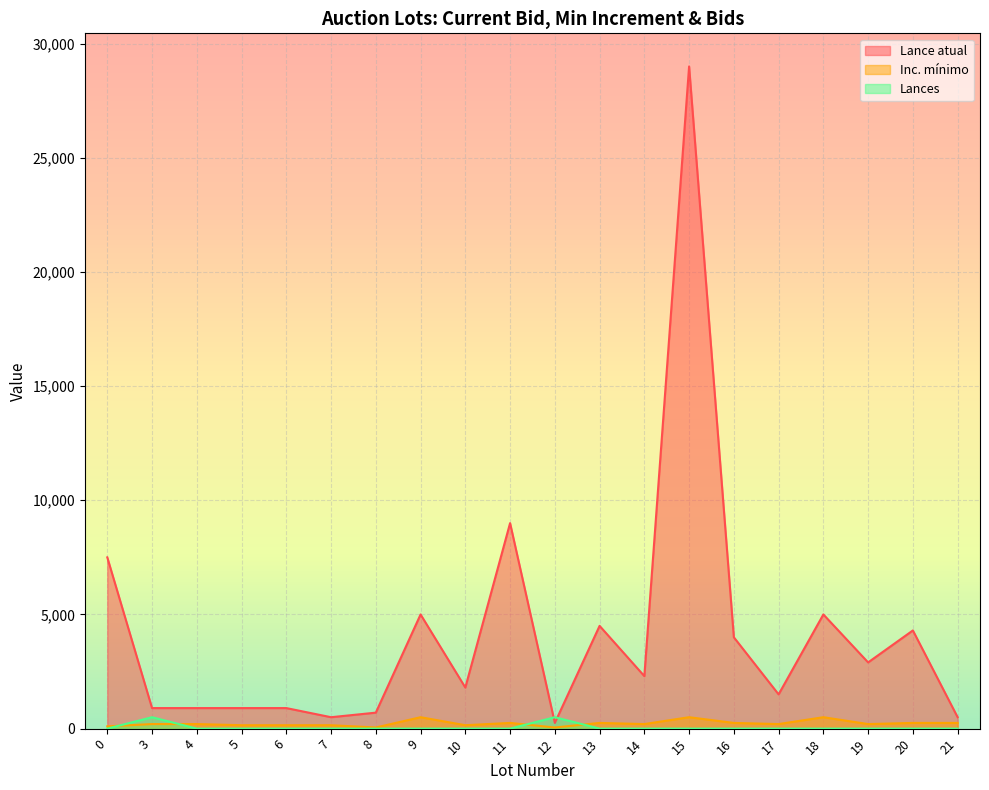

What is the lowest value of the Lance atual series?

250